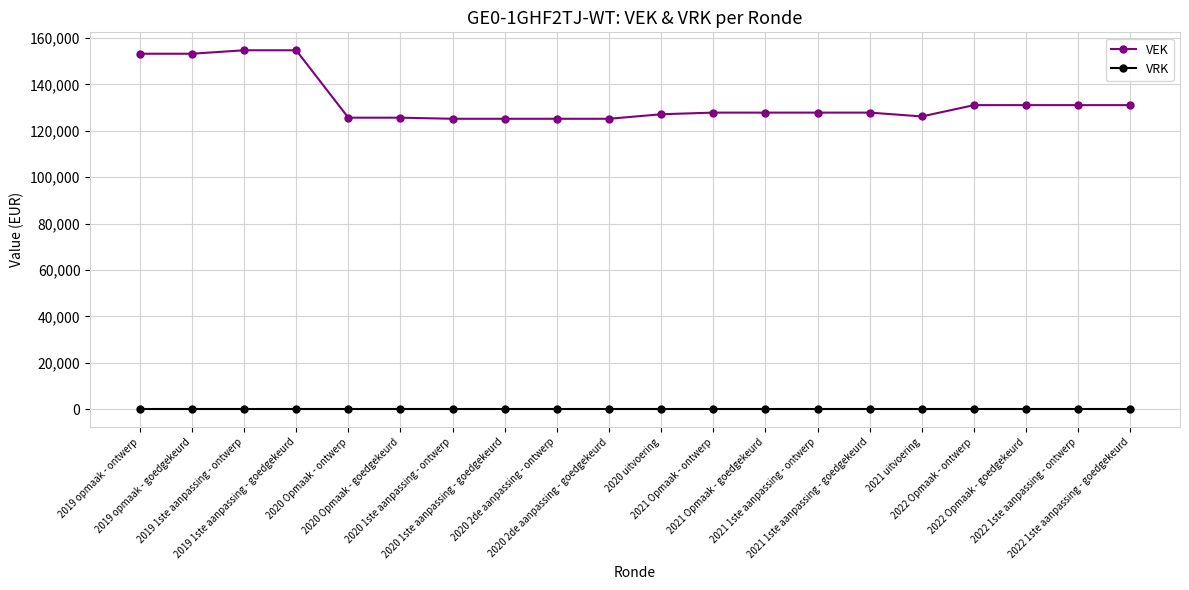

The value of VEK at 2020 2de aanpassing - ontwerp is 125207. True or false?

True